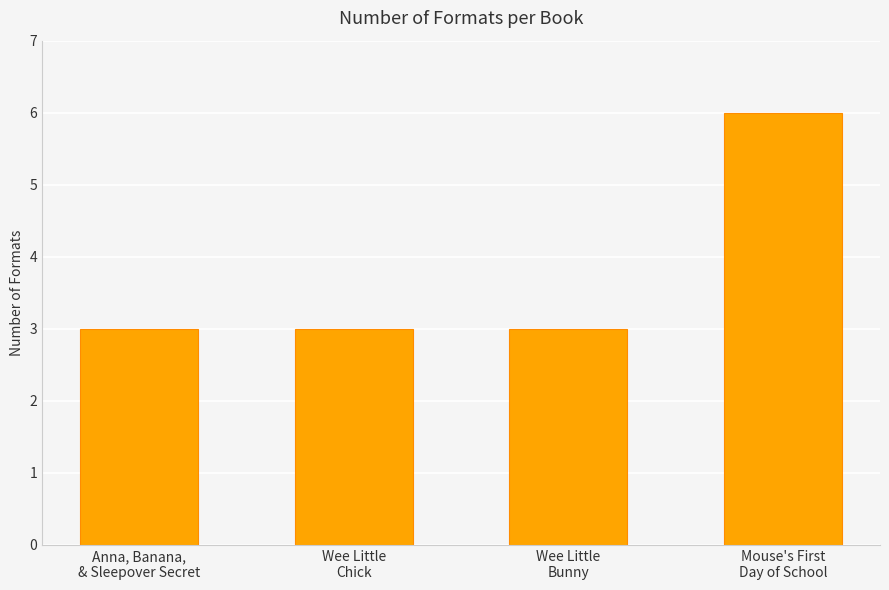

Is it true that the value at Mouse's First
Day of School is 6?

True